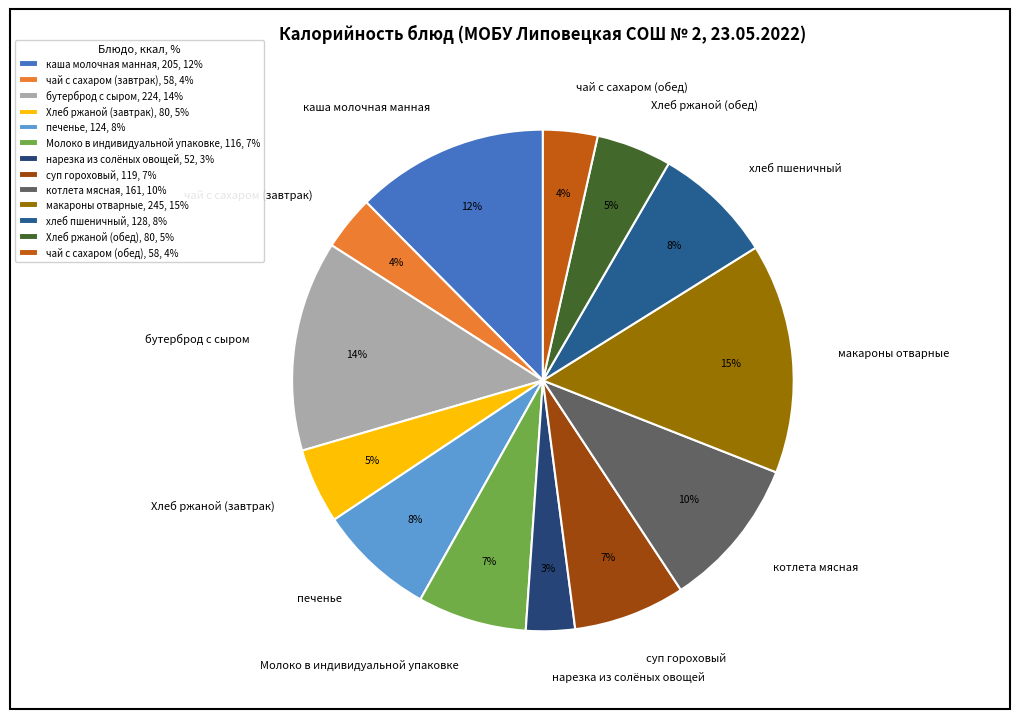

How many segments does this pie chart have?

13